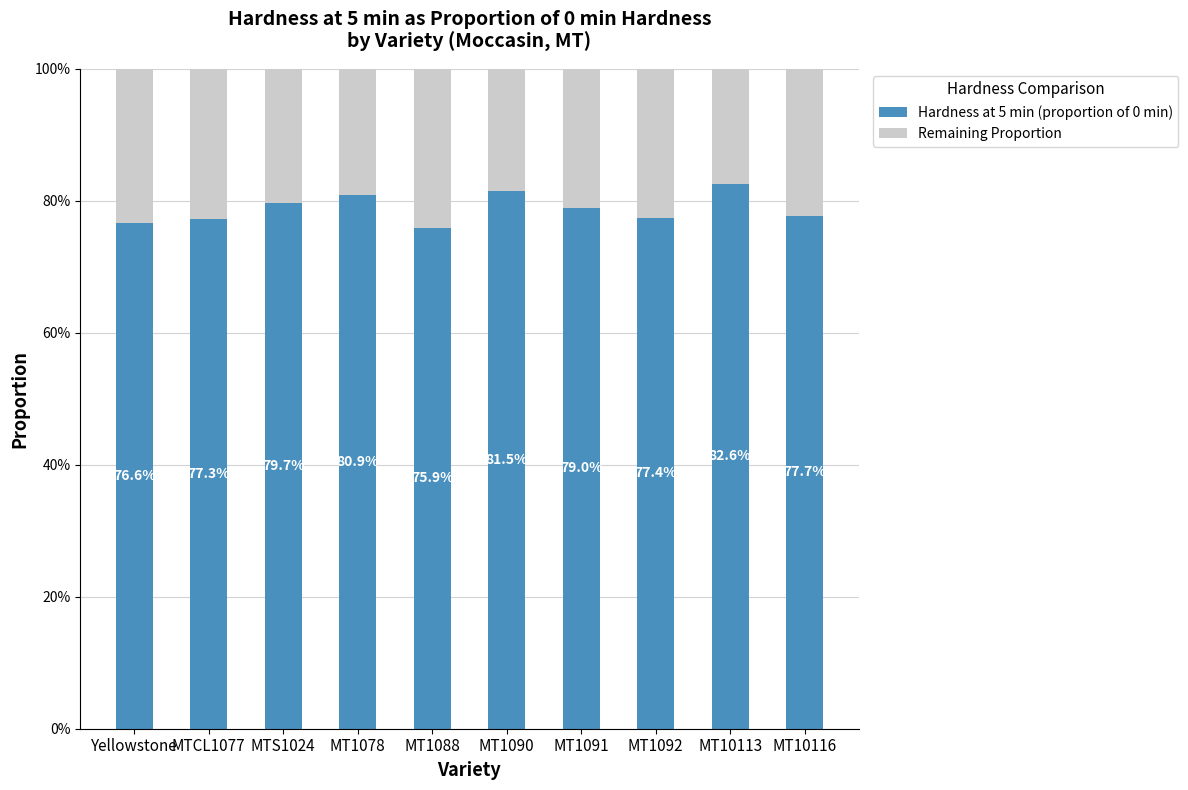

Which category has the highest value in the Hardness at 5 min (proportion of 0 min) series?

MT10113